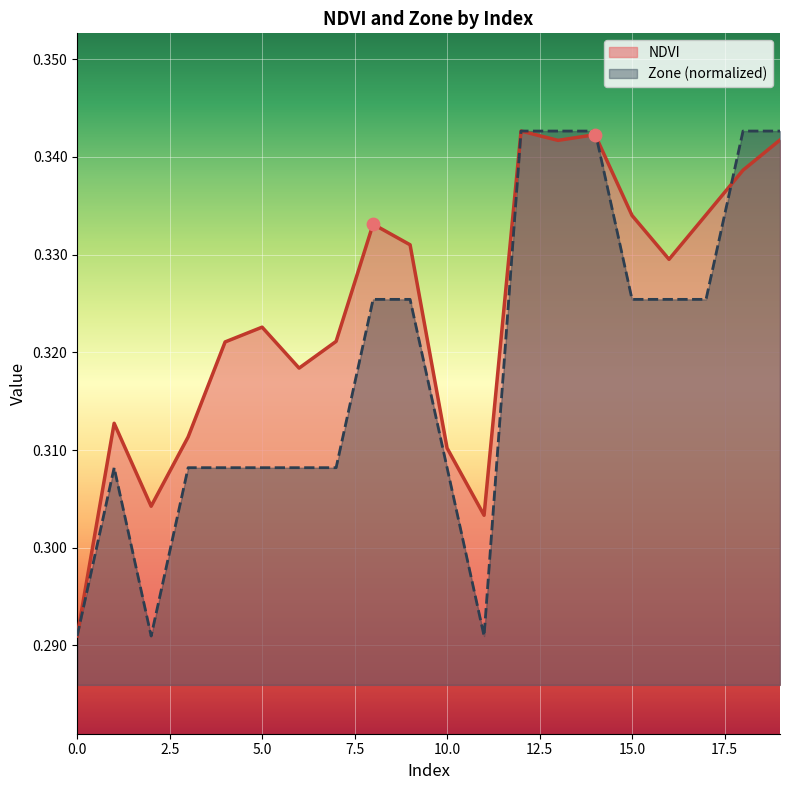

Which series reaches the maximum Y coordinate?

NDVI